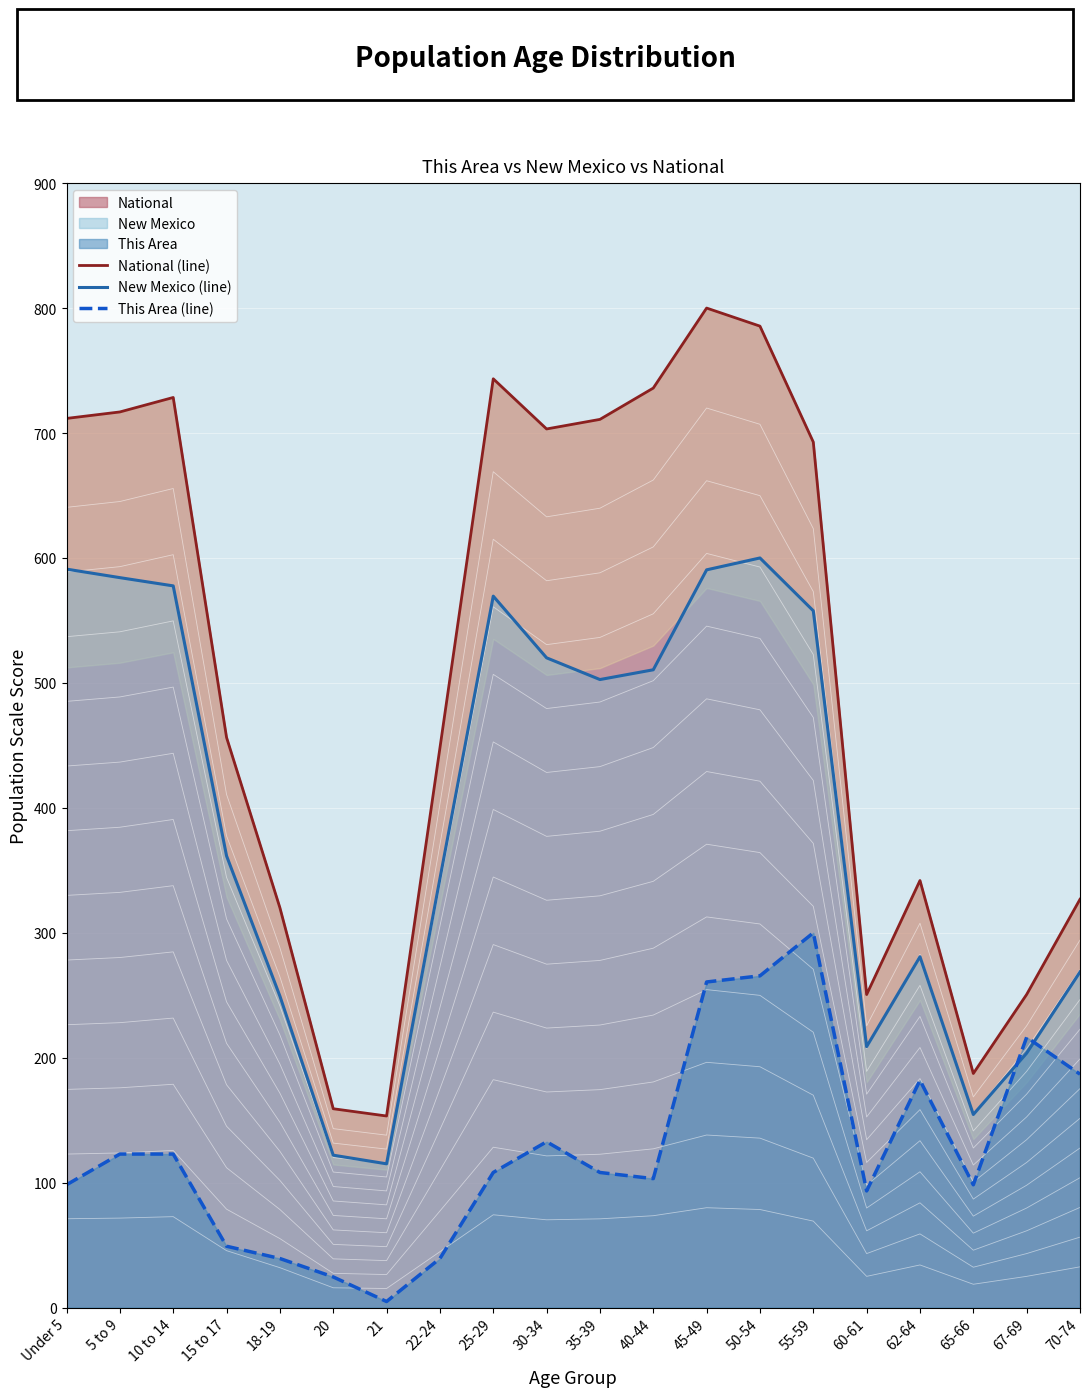

Is it true that National (line) equals 153.5 at 25-29?

False